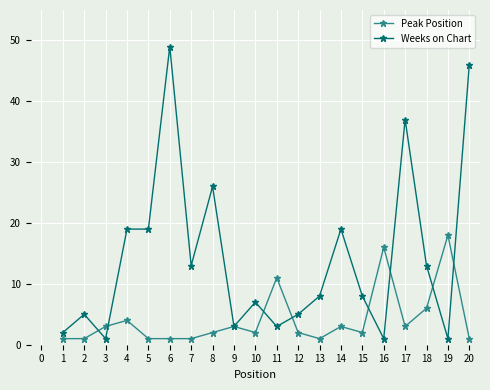

What is the value of the Peak Position point at the 19th from the left?

18